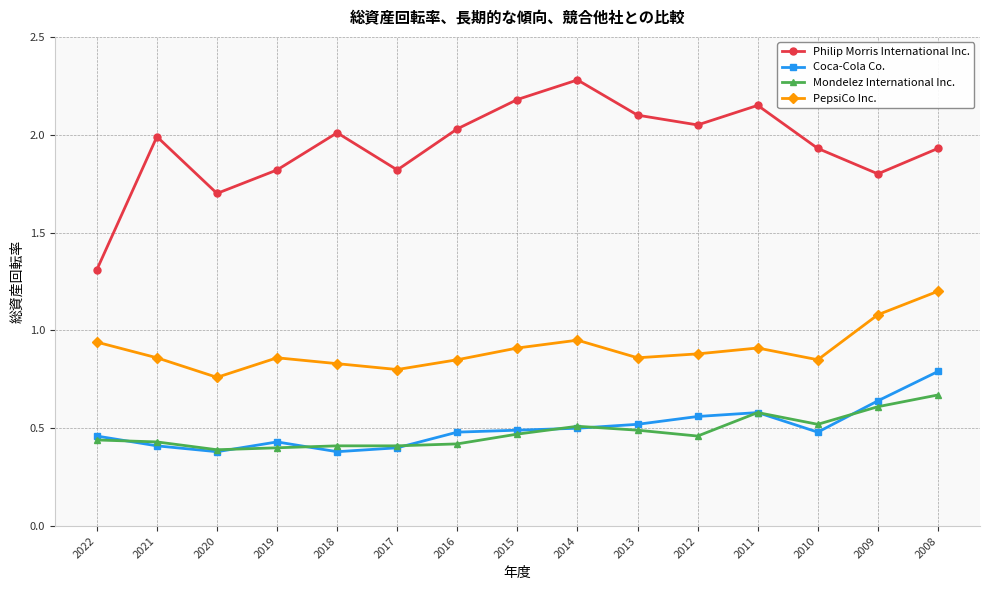

What is the greatest value displayed?

2.3